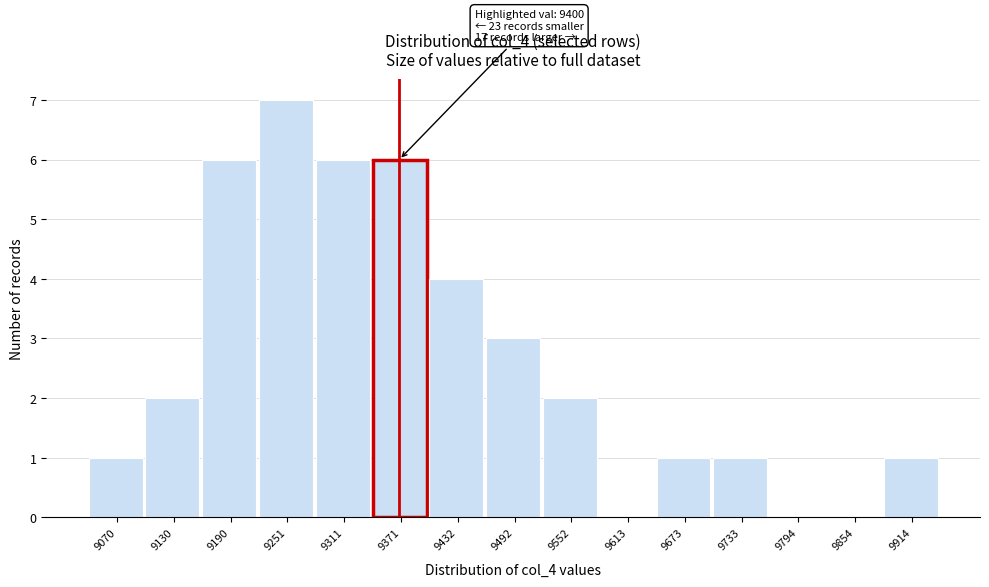

Reading left to right, extract all data points from this chart.

9070=1	9130=2	9190=6	9251=7	9311=6	9371=6	9432=4	9492=3	9552=2	9613=0	9673=1	9733=1	9794=0	9854=0	9914=1